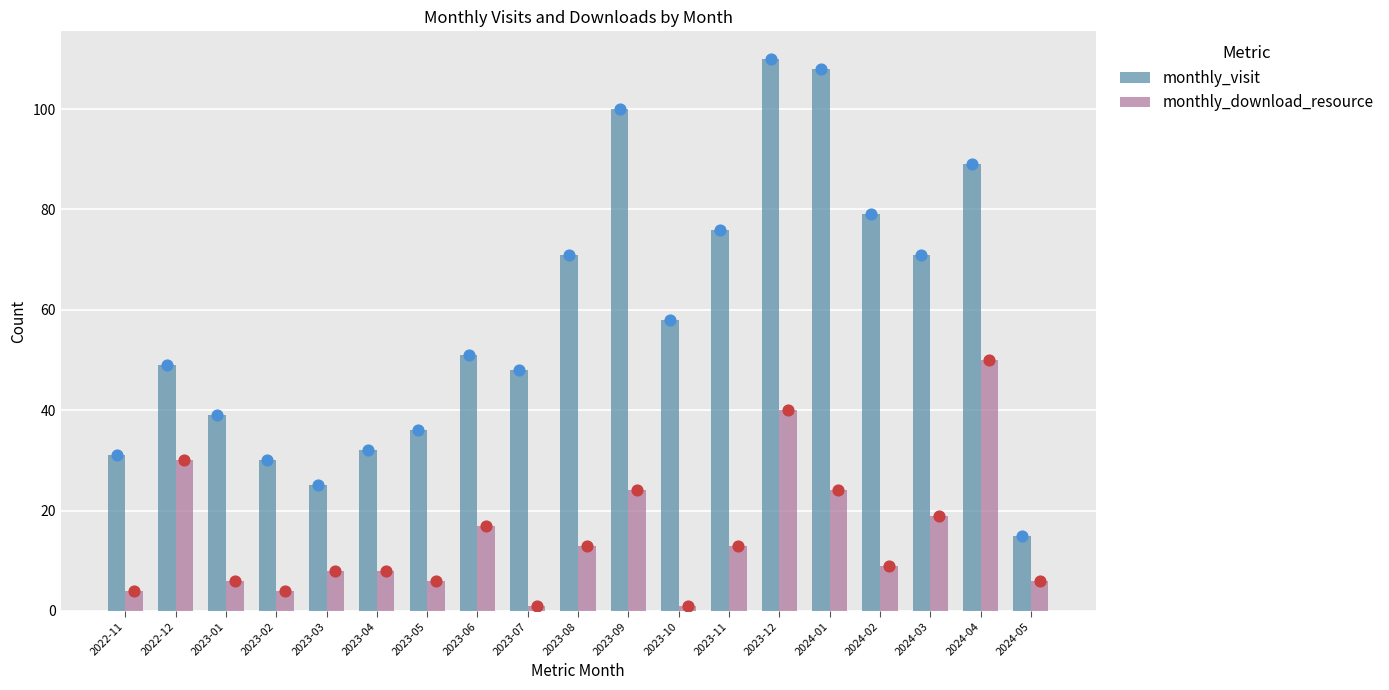

Which series contains the highest Y value?

monthly_visit